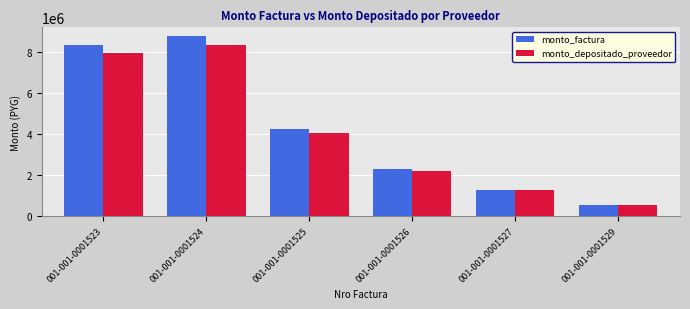

How many data points does each series have?

6